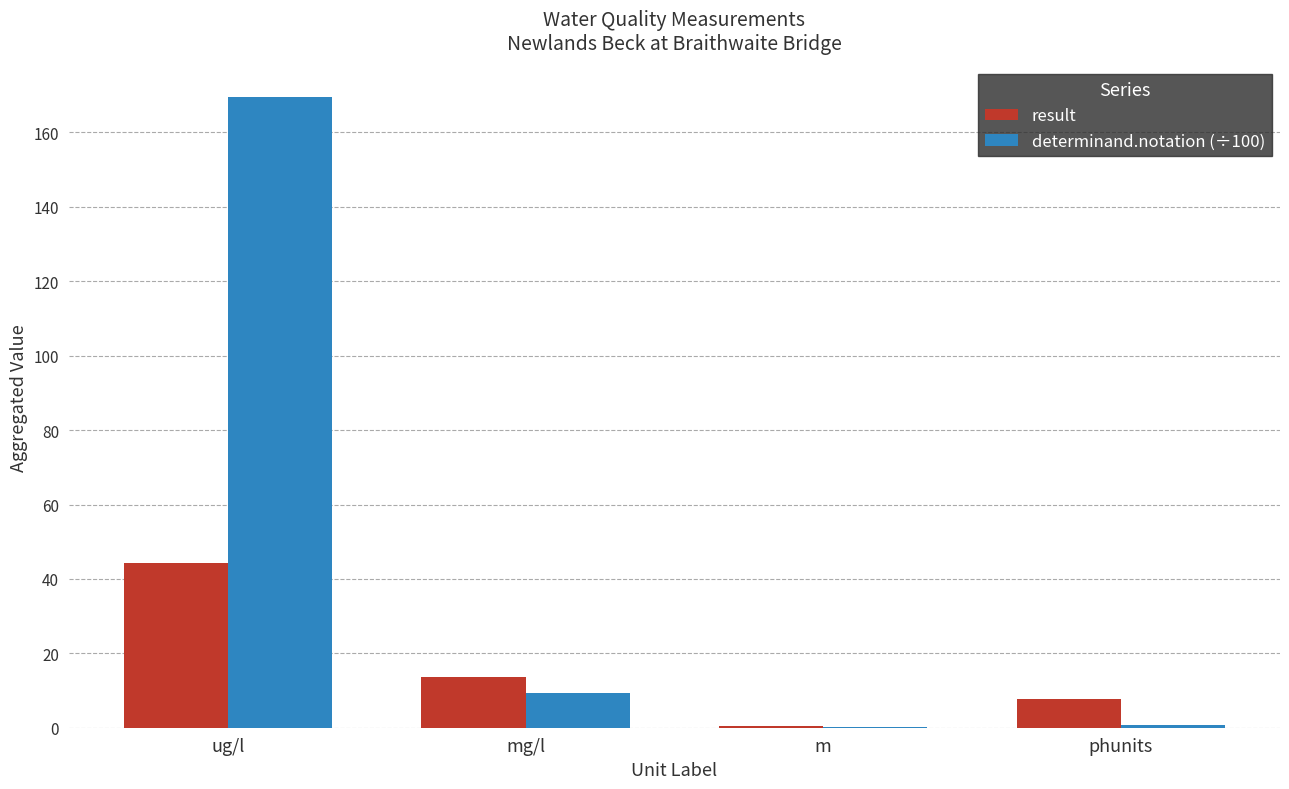

What are all the series names shown in the legend?

result, determinand.notation (÷100)